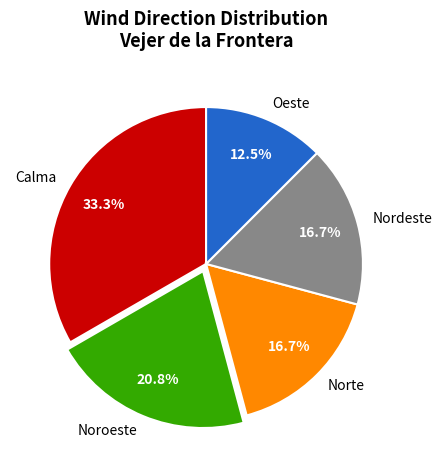

To the nearest percent, what is the difference between the largest and smallest slice percentages?

21%